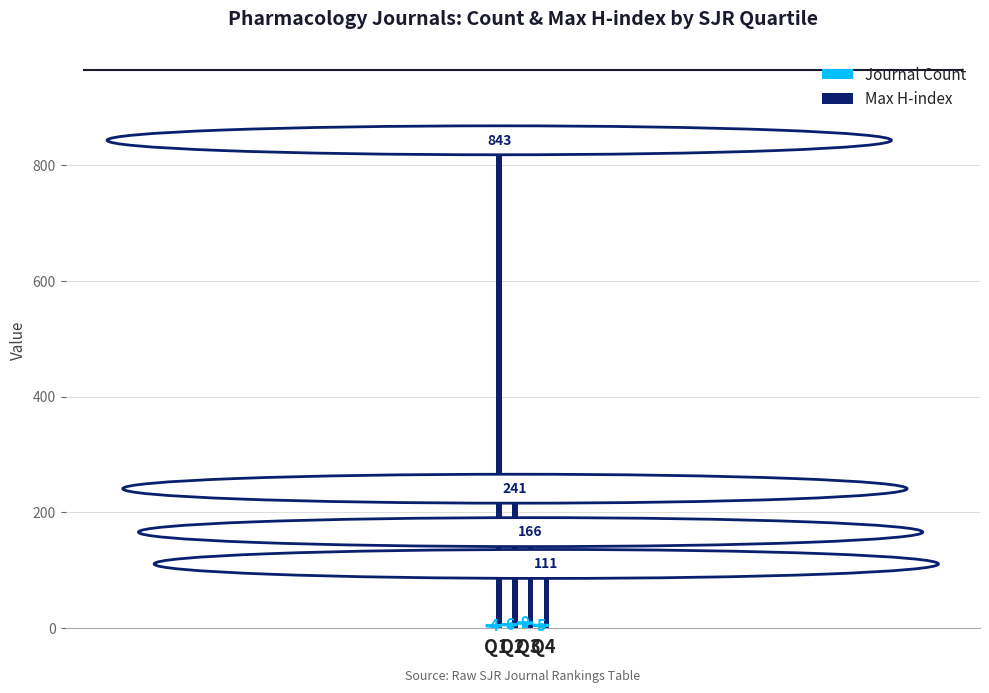

Which series has the largest total across all categories?

Max H-index